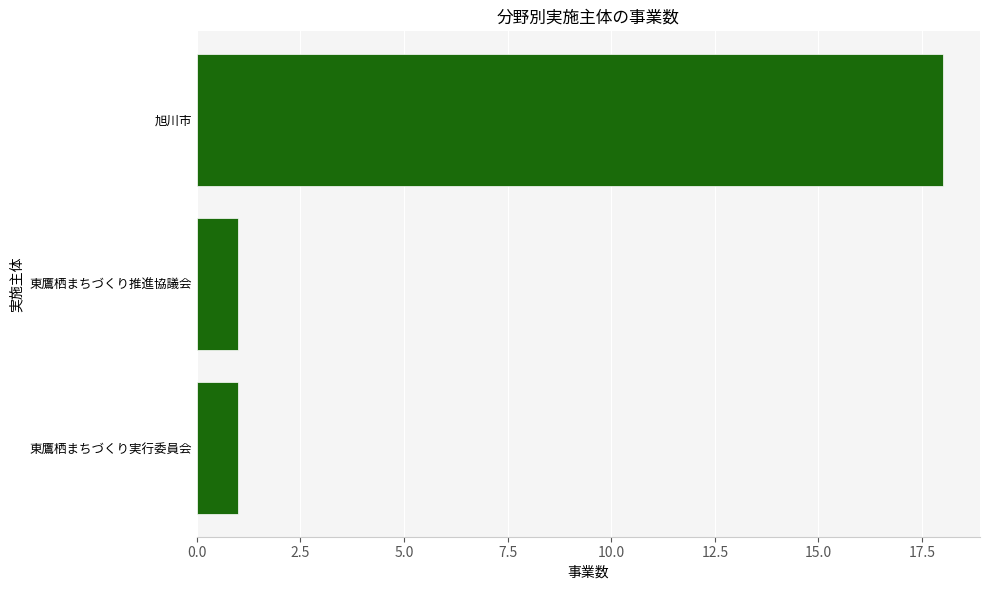

Which has a higher value, 旭川市 or 東鷹栖まちづくり実行委員会?

旭川市